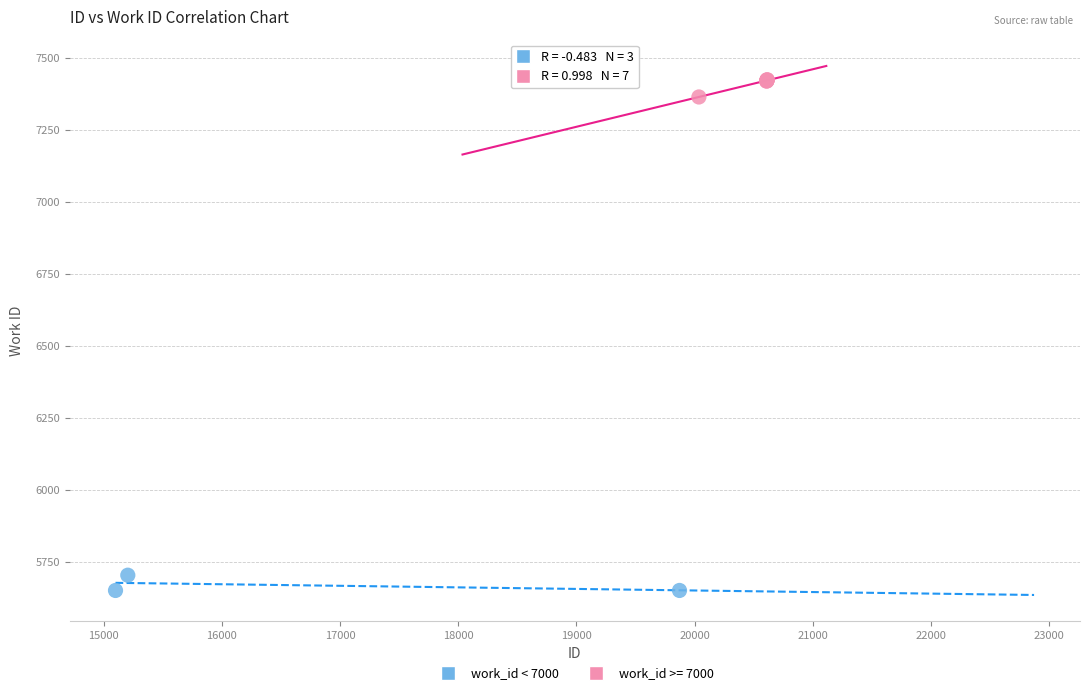

Which series reaches the minimum Y coordinate?

work_id < 7000